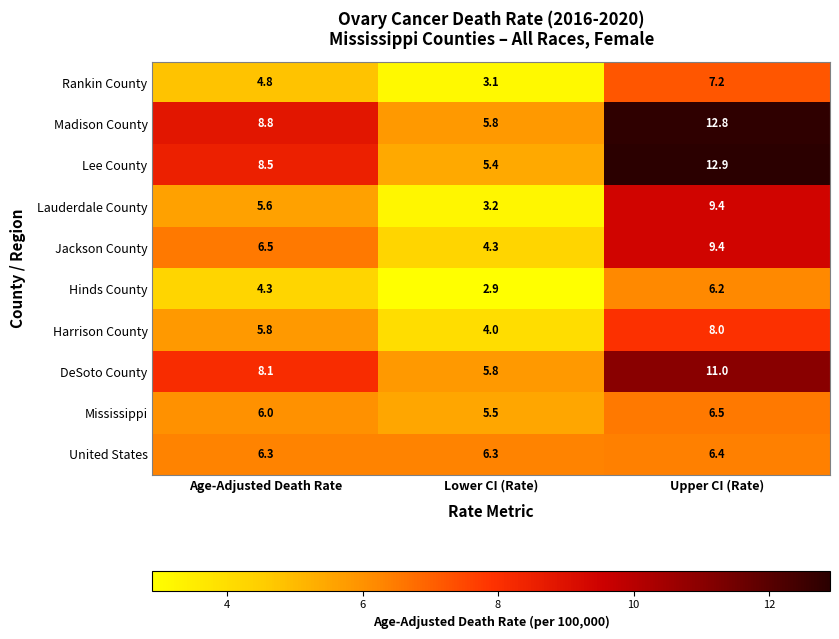

What is the smallest value displayed?

2.9